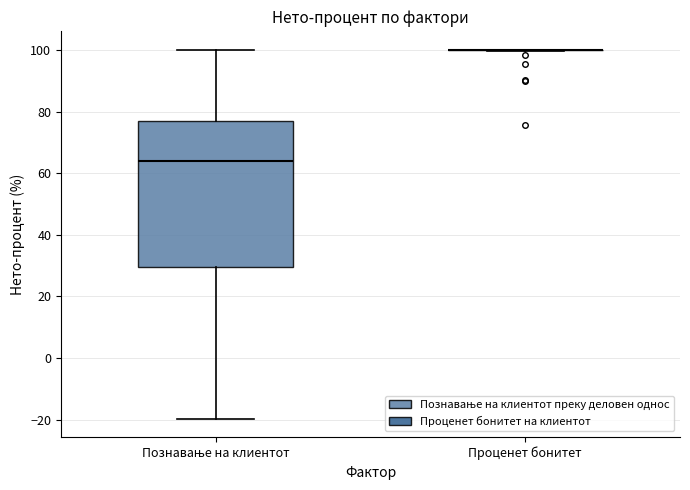

Reading left to right, read every box against the y-axis: the position of its median line, the range the box covers, and the ends of its whiskers. The values are not printed on the chart, so give them approximately, as read against the axis.

Познавање на клиентот: median 64, box 30 to 78, whiskers -20 to 100
Проценет бонитет: box collapsed to a line at 100, whiskers 100 to 100